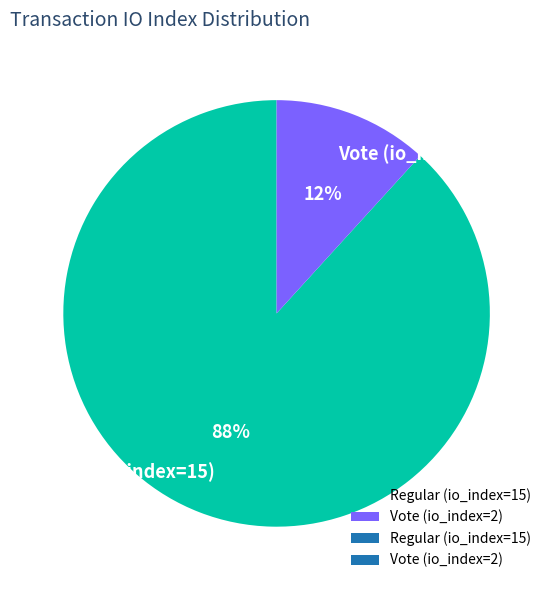

Count the number of slices in the pie.

2